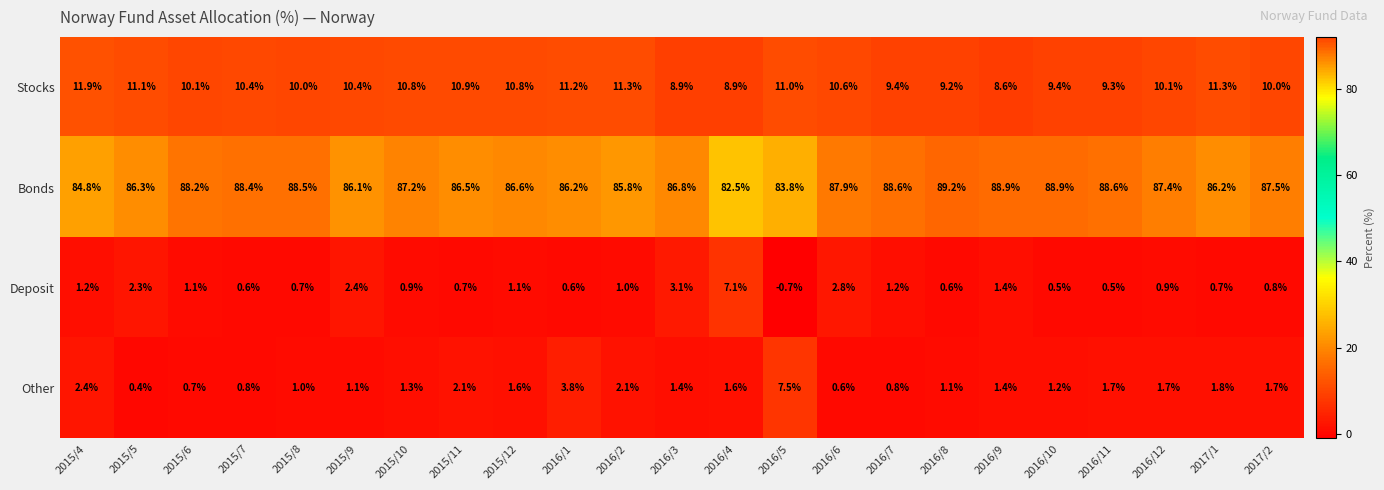

The value of Other at 2015/8 is 1.0. True or false?

True